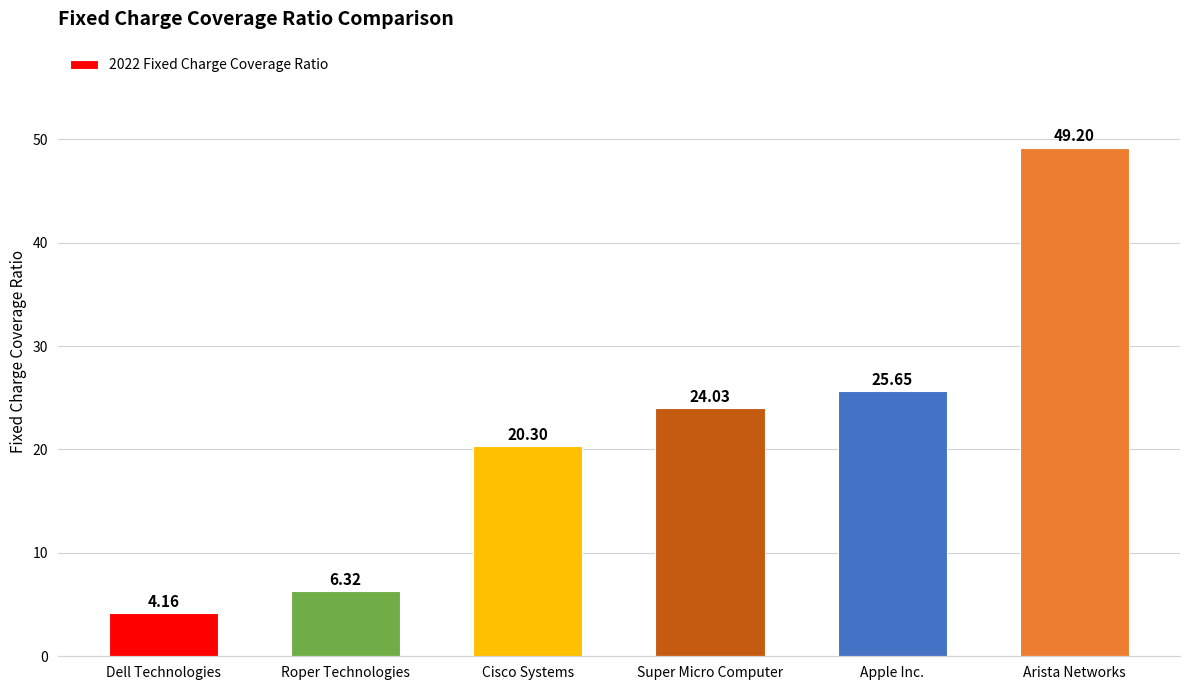

Which label corresponds to the smallest value in the chart?

Dell Technologies